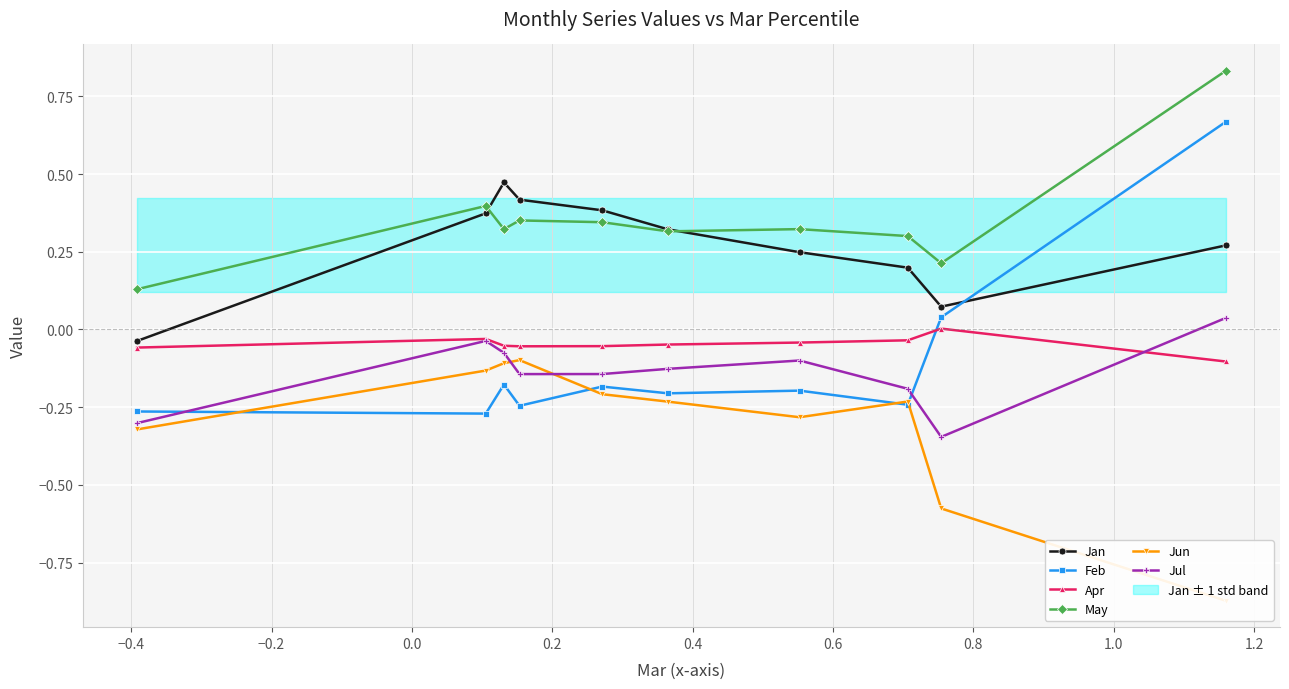

What is the sum of all Feb values?

-1.1